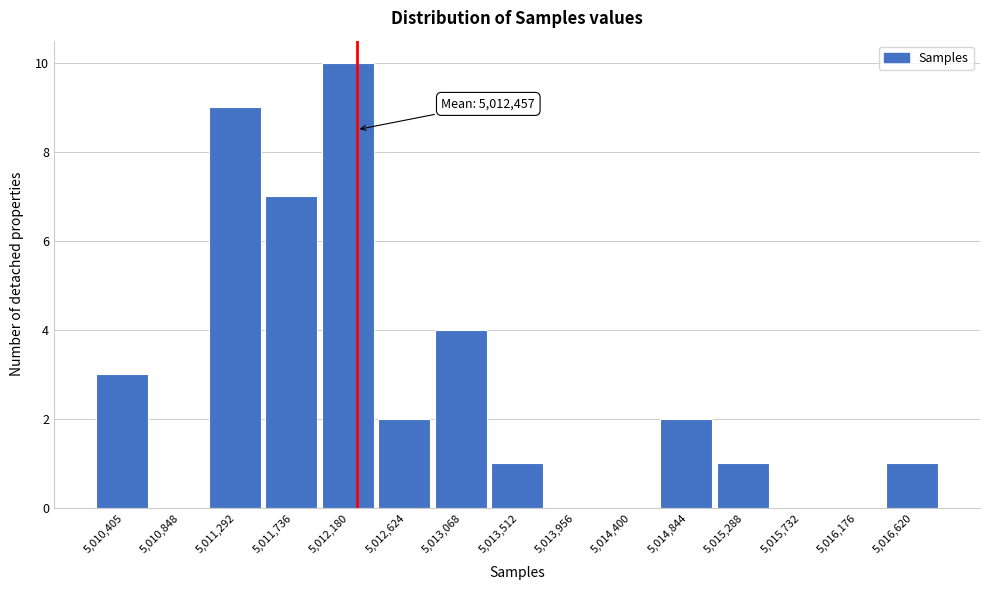

Reading left to right, list all the values displayed in this chart.

5,010,405=3	5,010,848=0	5,011,292=9	5,011,736=7	5,012,180=10	5,012,624=2	5,013,068=4	5,013,512=1	5,013,956=0	5,014,400=0	5,014,844=2	5,015,288=1	5,015,732=0	5,016,176=0	5,016,620=1